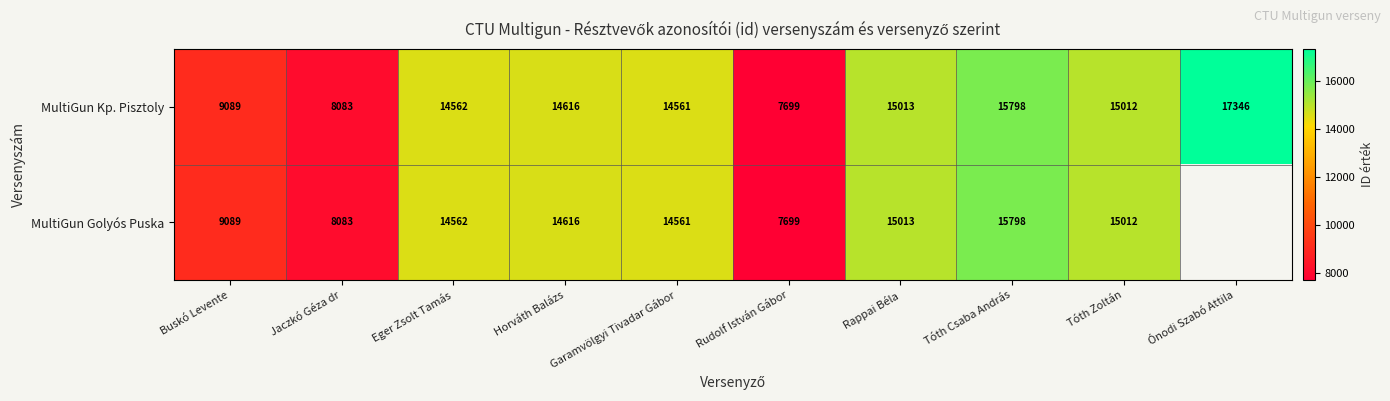

The value of MultiGun Kp. Pisztoly at Ónodi Szabó Attila is 5187.9. True or false?

False